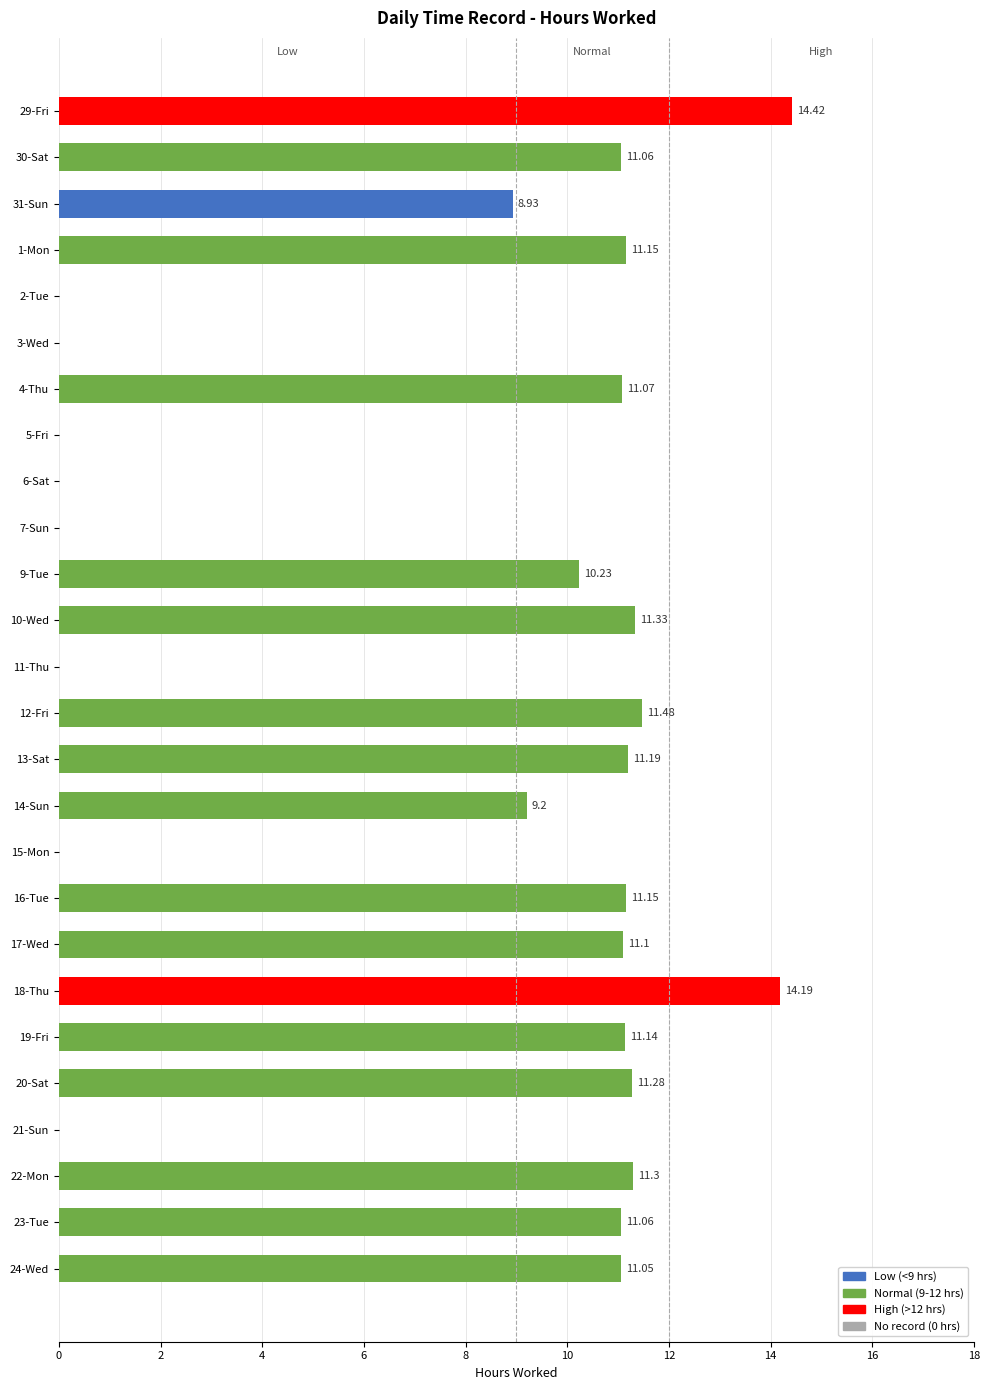

How many distinct data groups are displayed?

1